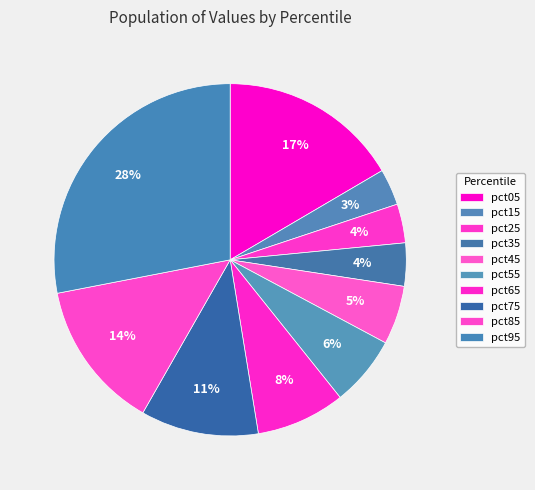

To the nearest percent, what is the difference between the pct65 and pct35 slice percentages?

4%